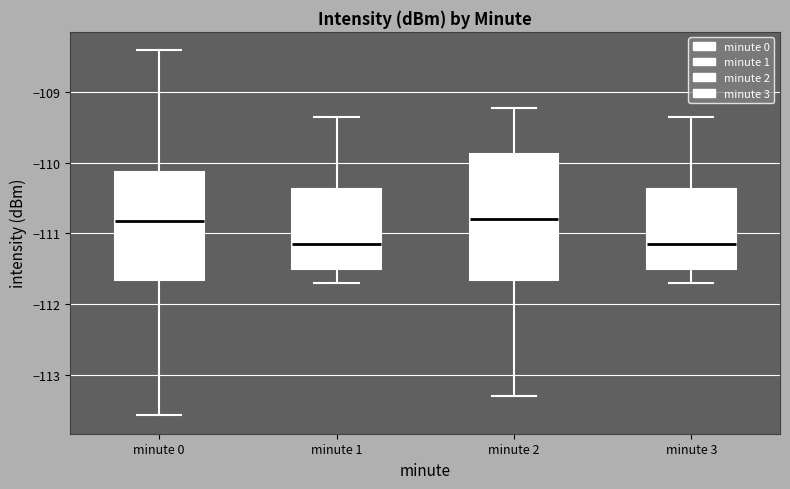

Reading left to right, read every box against the y-axis: the position of its median line, the range the box covers, and the ends of its whiskers. The values are not printed on the chart, so give them approximately, as read against the axis.

minute 0: median -110.8, box -111.7 to -110.1, whiskers -113.6 to -108.4
minute 1: median -111.2, box -111.5 to -110.4, whiskers -111.7 to -109.3
minute 2: median -110.8, box -111.7 to -109.9, whiskers -113.3 to -109.2
minute 3: median -111.2, box -111.5 to -110.4, whiskers -111.7 to -109.3